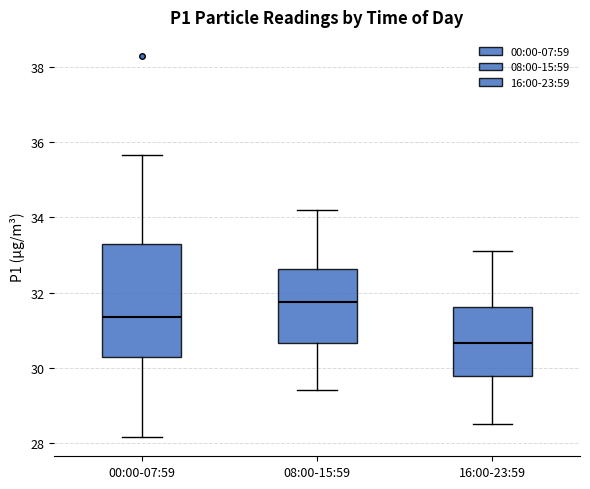

Which box's median line is the highest?

08:00-15:59